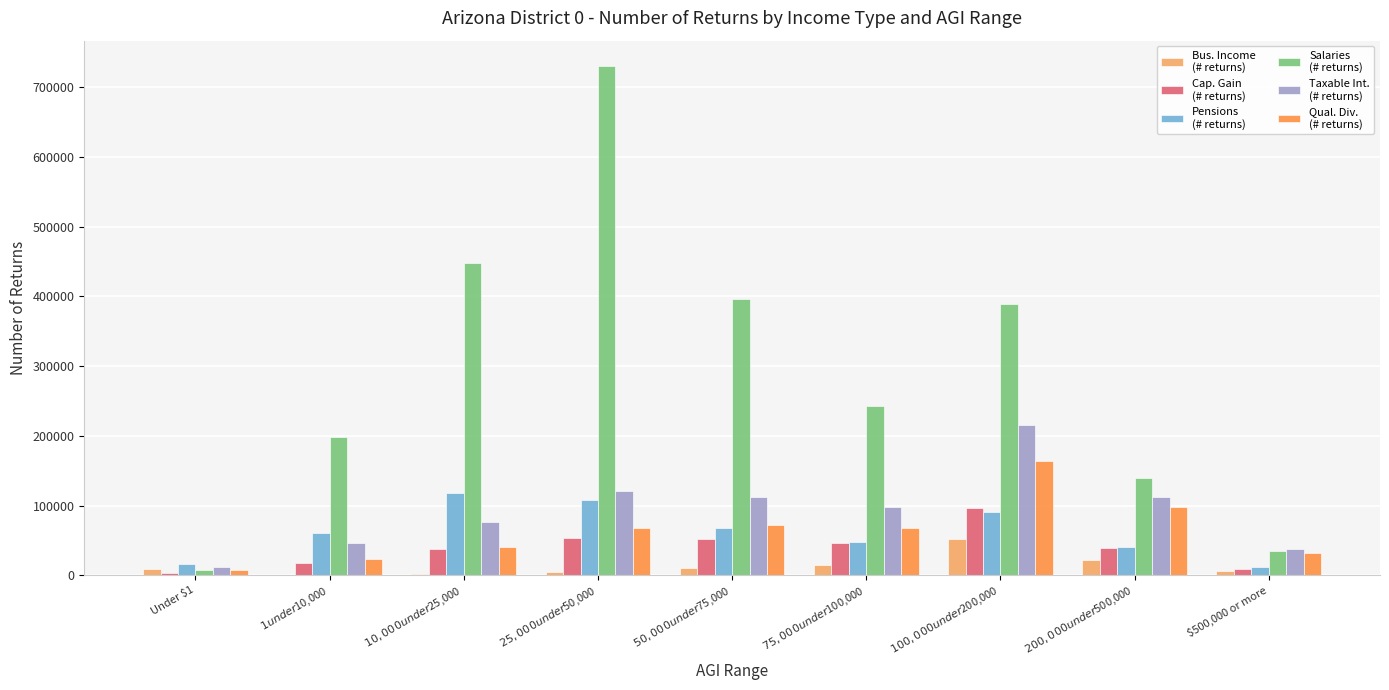

How many categories are shown in the chart?

9